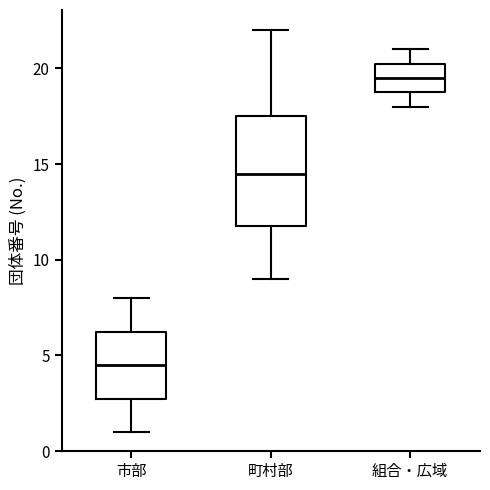

Comparing the boxes themselves (not the whiskers), which one is the tallest?

町村部